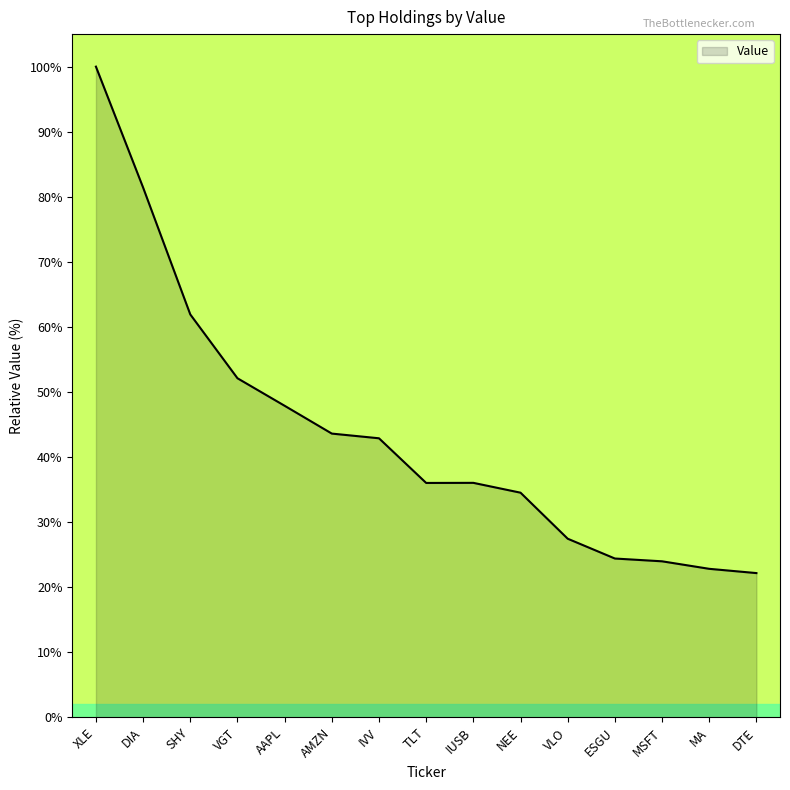

True or false: the data shows 20.2 at NEE.

False